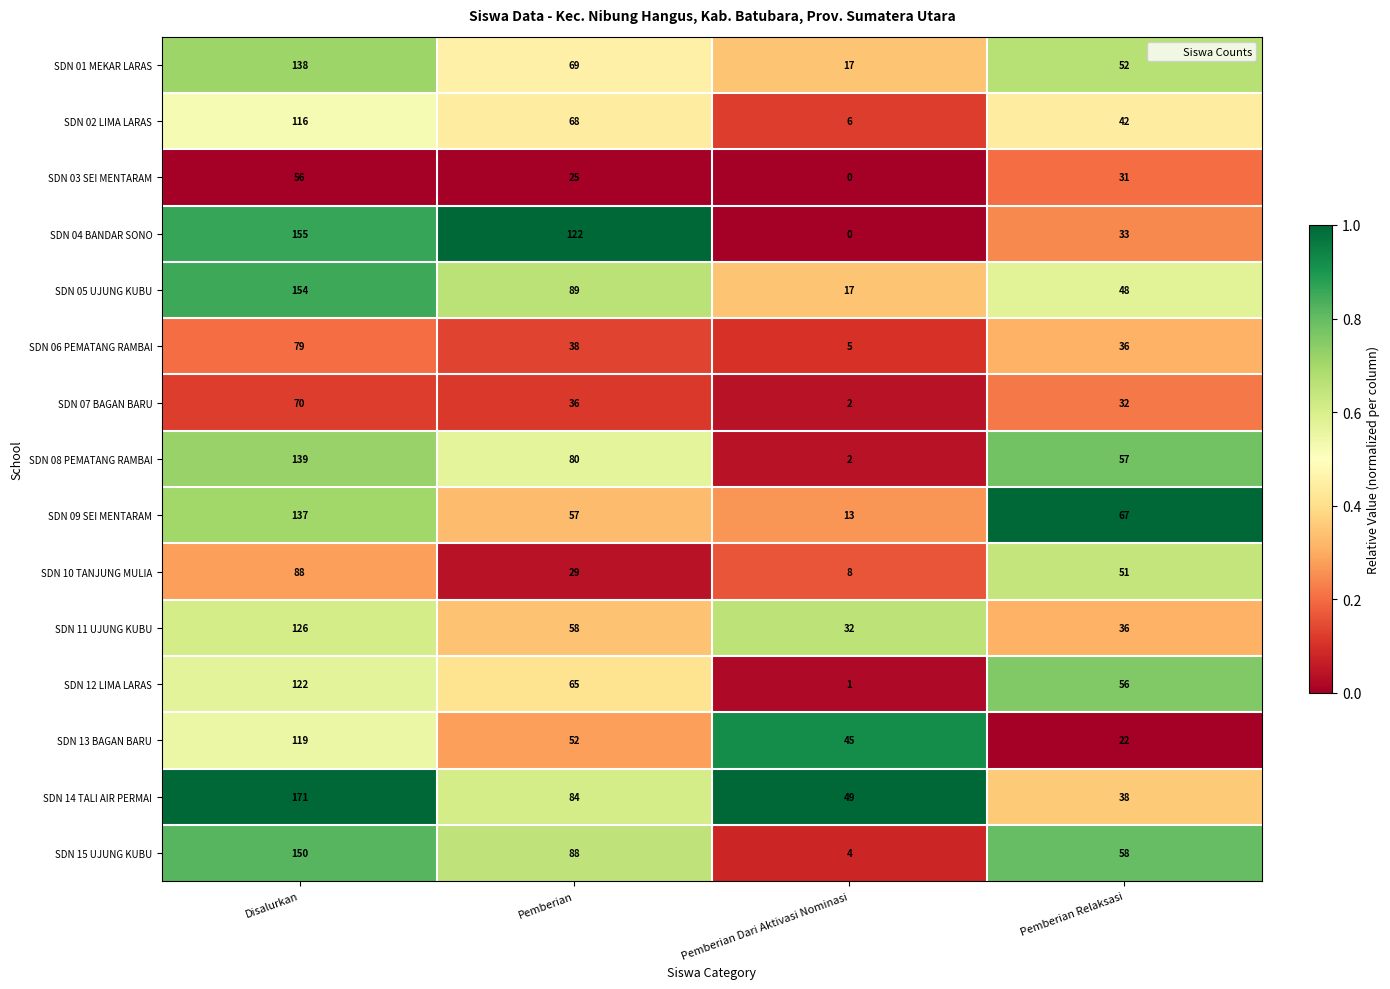

Which category has the highest value in the SDN 04 BANDAR SONO series?

Disalurkan